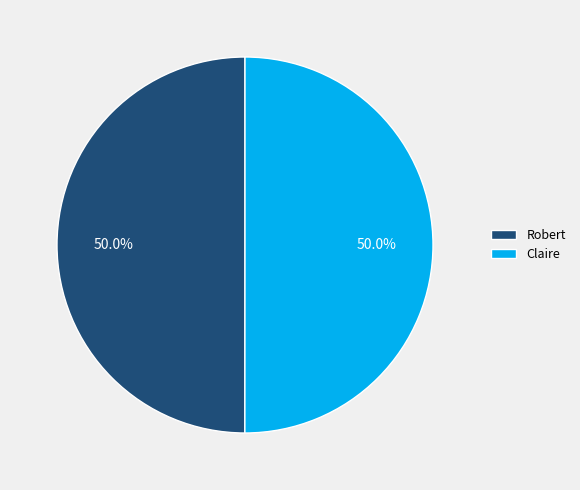

True or false: Robert accounts for 61% of the total.

False